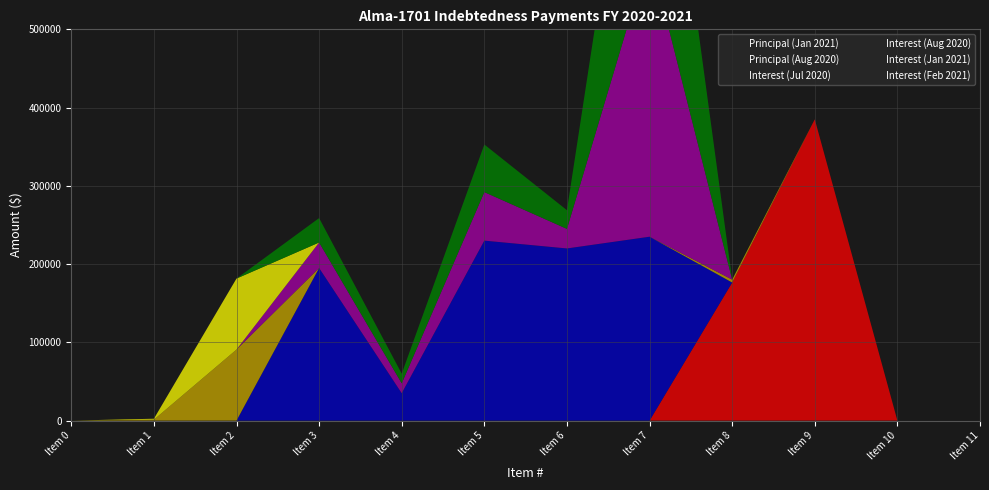

How many times do Principal (Jan 2021) and Interest (Feb 2021) cross each other?

1